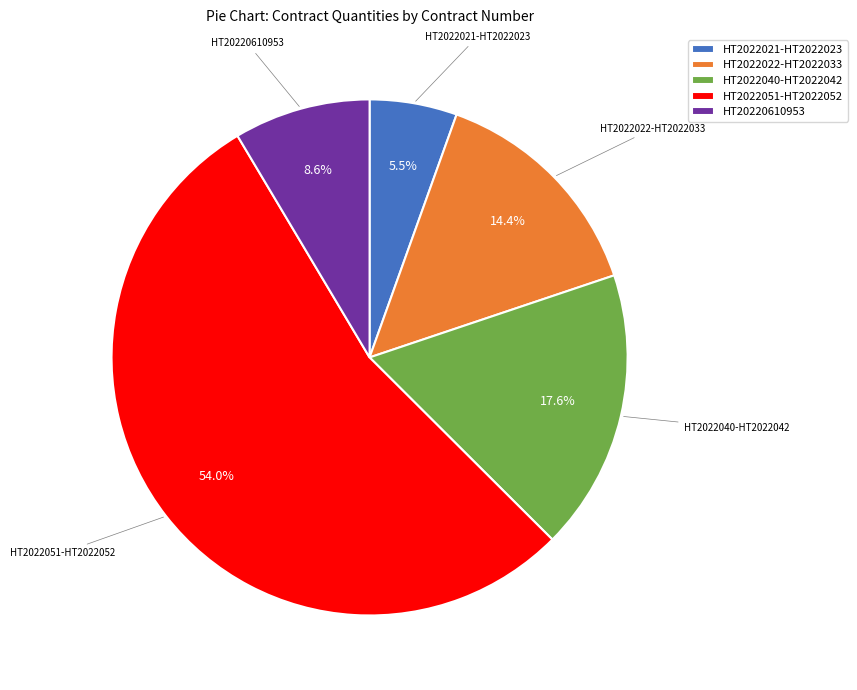

What is the ratio of the value at HT2022051-HT2022052 to the value at HT2022022-HT2022033?

3.8